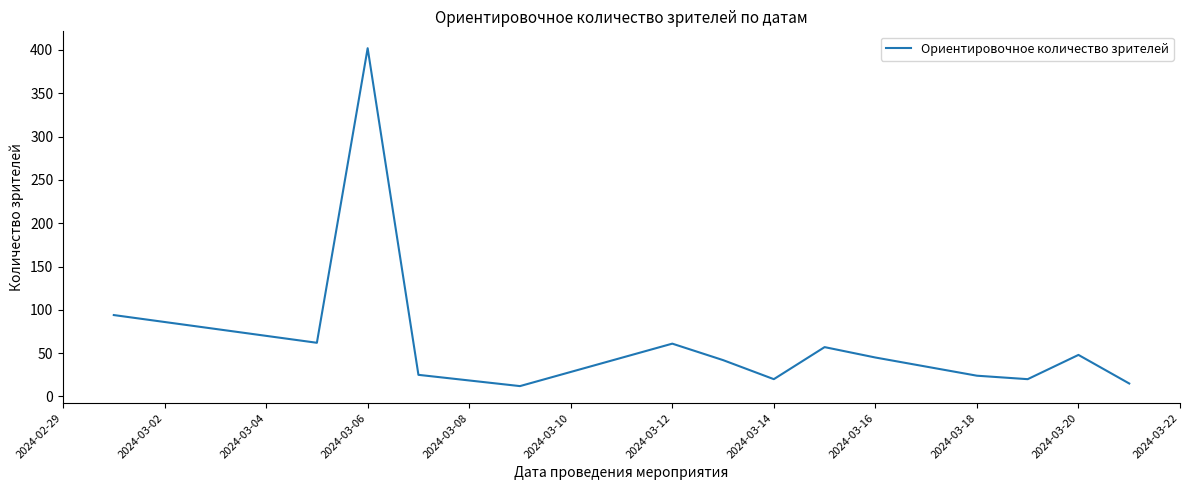

What is the minimum value shown in the chart?

12